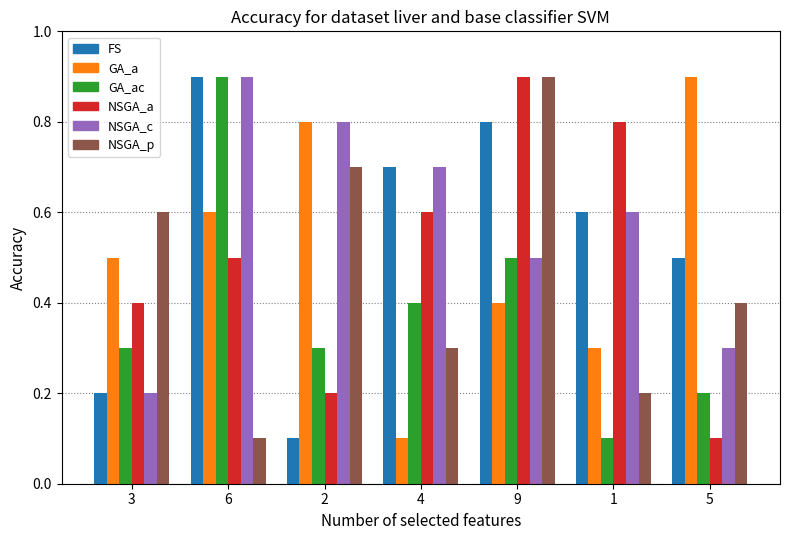

What is the difference between the highest and lowest values at 9?

0.5